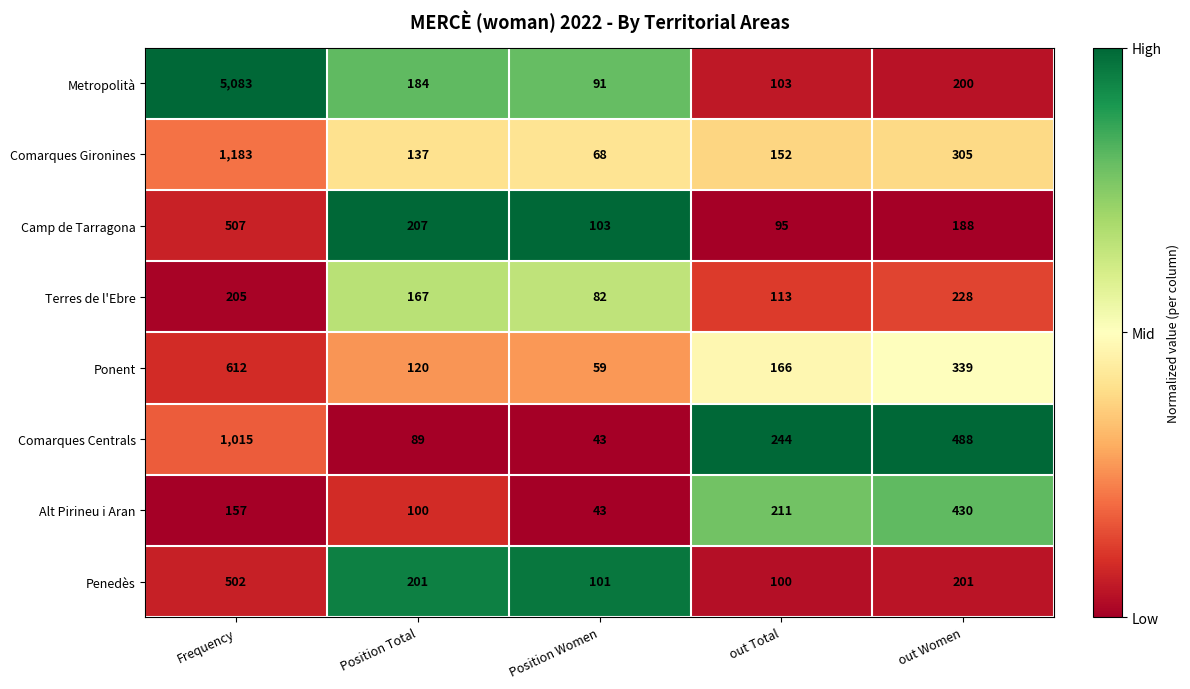

Rank the series by their maximum value, from lowest to highest.

Terres de l'Ebre, Alt Pirineu i Aran, Penedès, Camp de Tarragona, Ponent, Comarques Centrals, Comarques Gironines, Metropolità